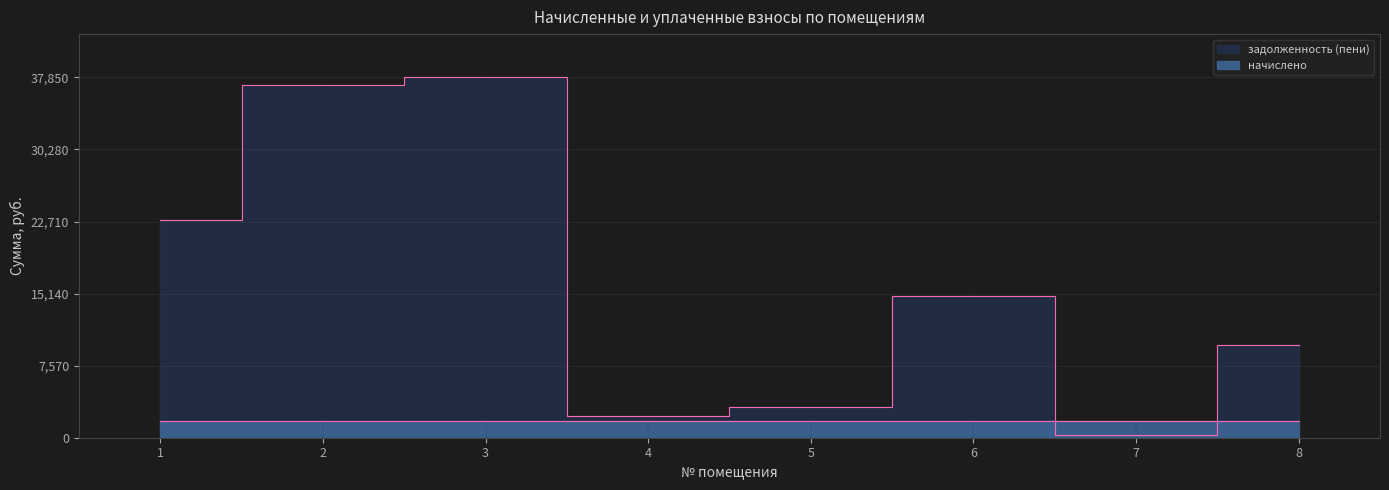

After their last crossing, which series has the higher values: задолженность (пени) or начислено?

задолженность (пени)